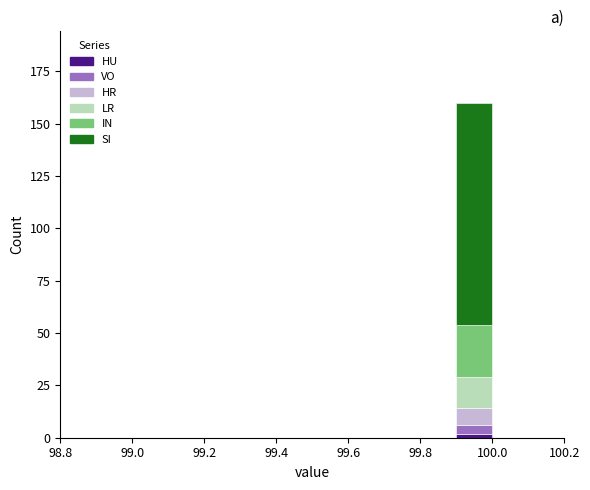

What is the total height of the stacked bar covering 99.9 to 100.0 on the x-axis? The values are not printed on the chart, so give them approximately, as read against the axis.

160